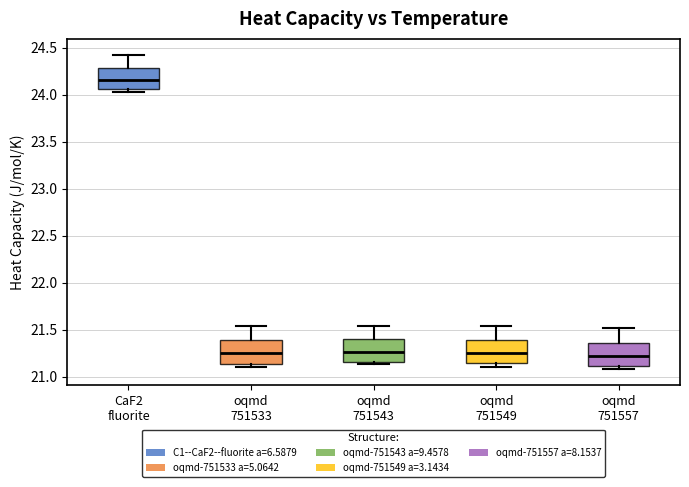

Where is the upper edge of the box for oqmd 751549 on the y-axis? The values are not printed on the chart, so give them approximately, as read against the axis.

21.40